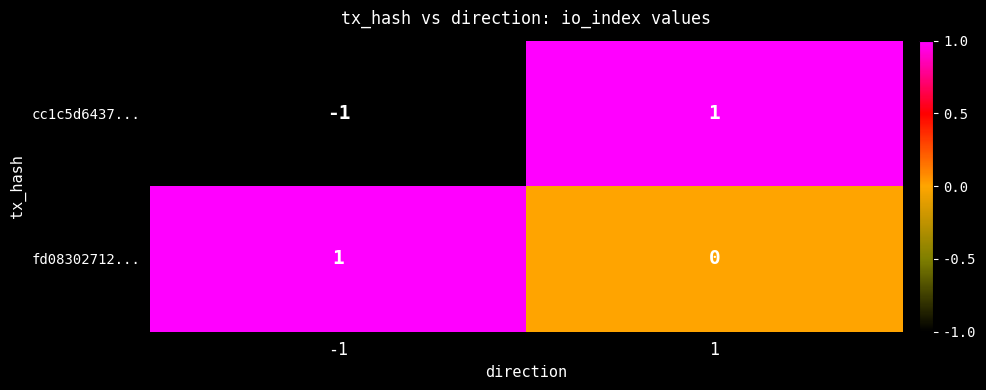

Which series has the largest total across all categories?

fd08302712...